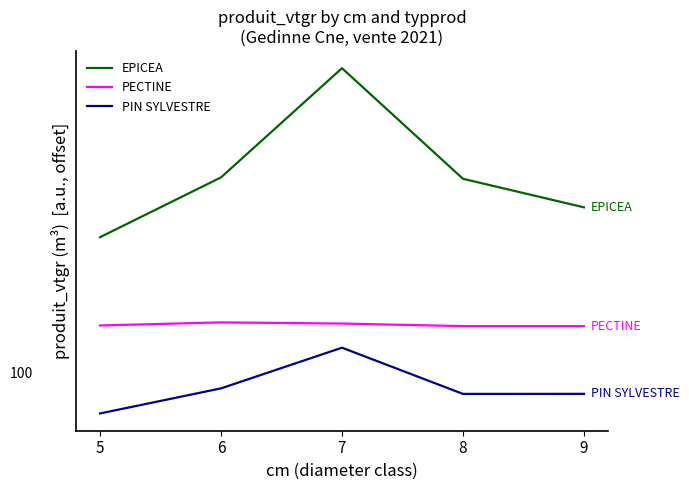

Rank the series by their average value, from highest to lowest.

EPICEA, PECTINE, PIN SYLVESTRE